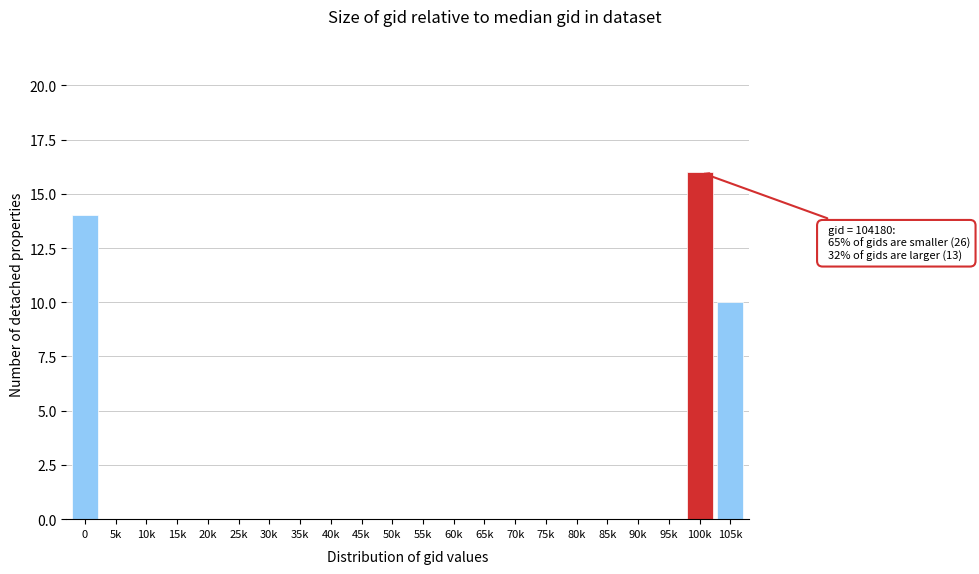

Reading left to right, what are all the values shown in this chart?

0=14	5k=0	10k=0	15k=0	20k=0	25k=0	30k=0	35k=0	40k=0	45k=0	50k=0	55k=0	60k=0	65k=0	70k=0	75k=0	80k=0	85k=0	90k=0	95k=0	100k=16	105k=10